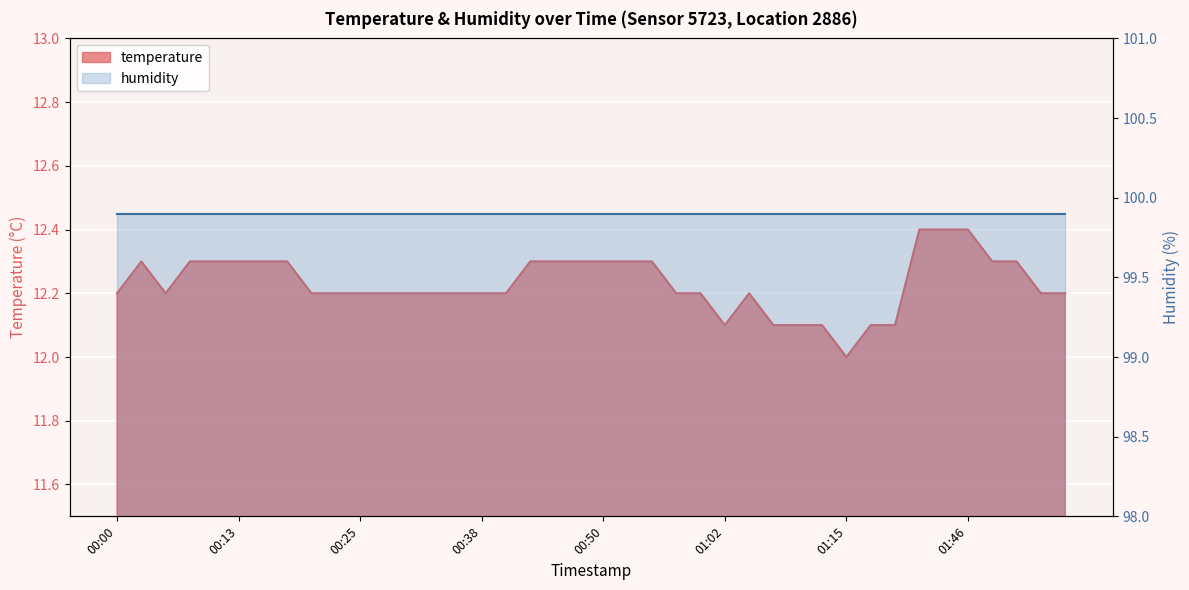

How many points are higher than both their immediate neighbors (excluding endpoints)?

2